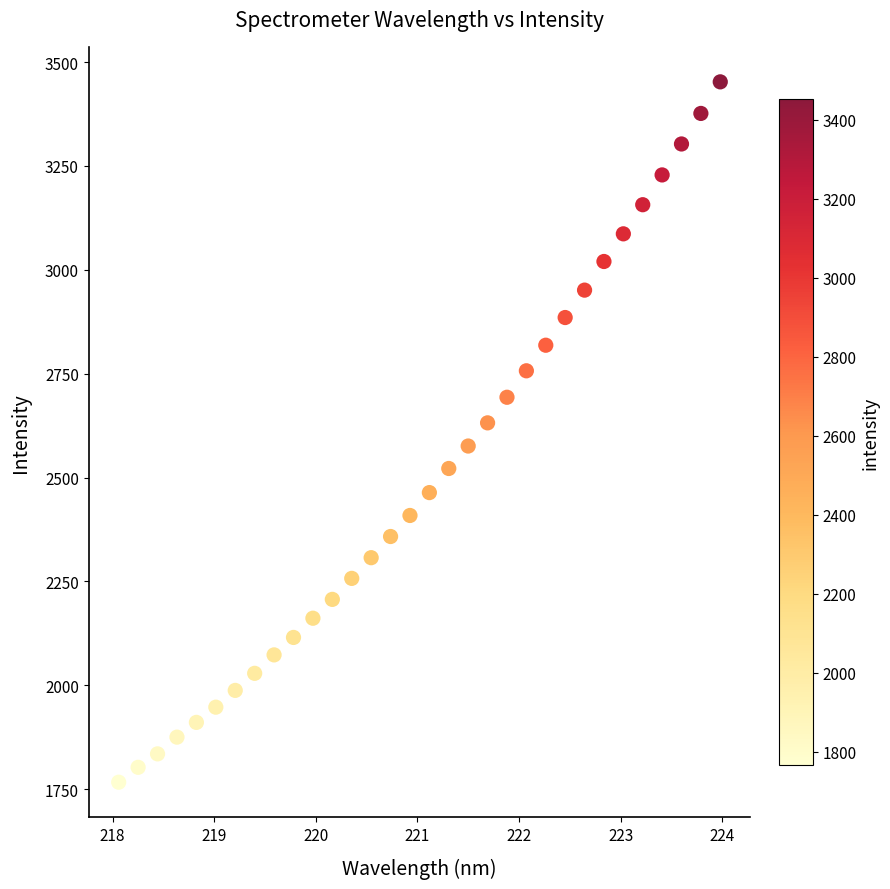

What is the range of Y values (max minus min)?

1685.5